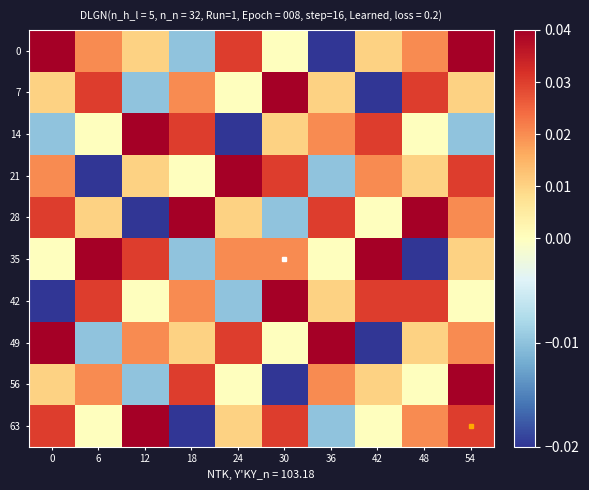

Reading right to left, list all the values displayed in this chart.

0: 54=0.0	48=0.0	42=0.0	36=-0.0	30=0.0	24=0.0	18=-0.0	12=0.0	6=0.0	0=0.0
7: 54=0.0	48=0.0	42=-0.0	36=0.0	30=0.0	24=0.0	18=0.0	12=-0.0	6=0.0	0=0.0
14: 54=-0.0	48=0.0	42=0.0	36=0.0	30=0.0	24=-0.0	18=0.0	12=0.0	6=0.0	0=-0.0
21: 54=0.0	48=0.0	42=0.0	36=-0.0	30=0.0	24=0.0	18=0.0	12=0.0	6=-0.0	0=0.0
28: 54=0.0	48=0.0	42=0.0	36=0.0	30=-0.0	24=0.0	18=0.0	12=-0.0	6=0.0	0=0.0
35: 54=0.0	48=-0.0	42=0.0	36=0.0	30=0.0	24=0.0	18=-0.0	12=0.0	6=0.0	0=0.0
42: 54=0.0	48=0.0	42=0.0	36=0.0	30=0.0	24=-0.0	18=0.0	12=0.0	6=0.0	0=-0.0
49: 54=0.0	48=0.0	42=-0.0	36=0.0	30=0.0	24=0.0	18=0.0	12=0.0	6=-0.0	0=0.0
56: 54=0.0	48=0.0	42=0.0	36=0.0	30=-0.0	24=0.0	18=0.0	12=-0.0	6=0.0	0=0.0
63: 54=0.0	48=0.0	42=0.0	36=-0.0	30=0.0	24=0.0	18=-0.0	12=0.0	6=0.0	0=0.0